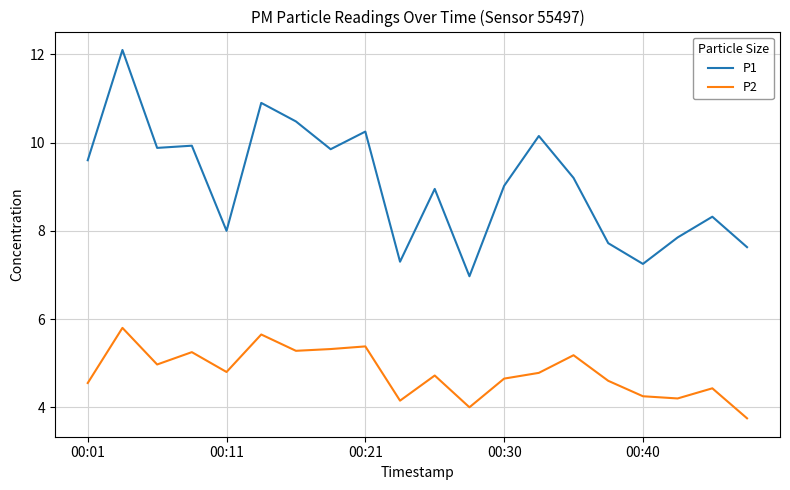

What are all the series names shown in the legend?

P1, P2